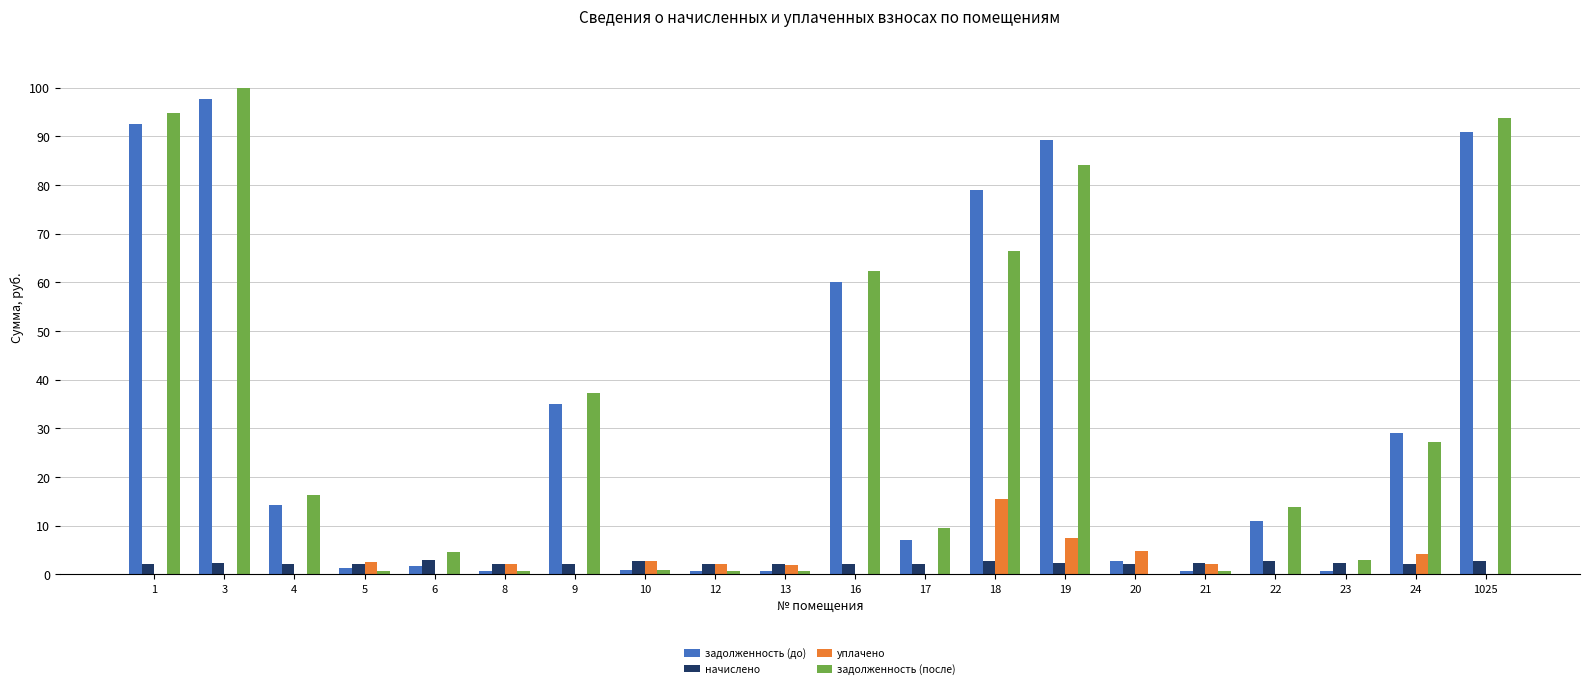

At which category is the sum across all series the highest?

3